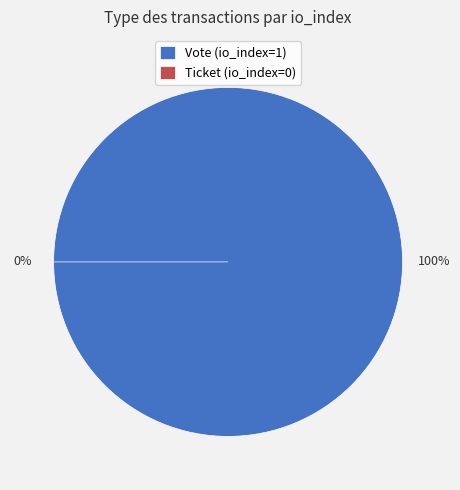

The Ticket slice represents 0% of the pie. True or false?

True